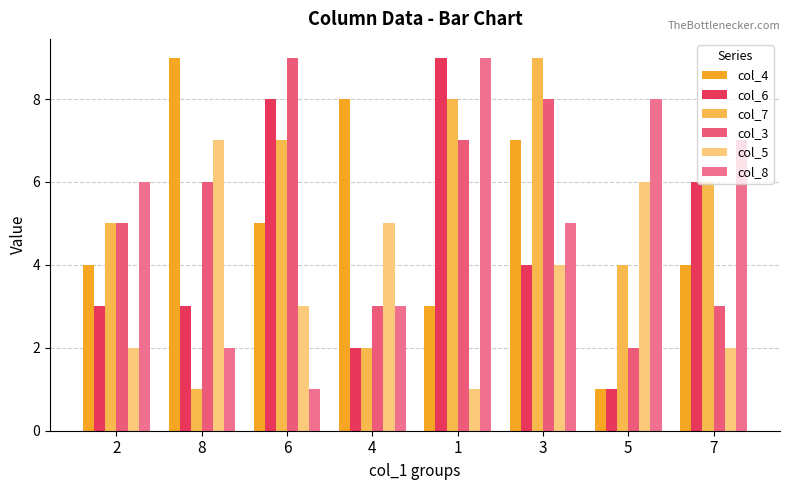

Reading left to right, list all the values displayed in this chart.

col_4: 2=4	8=9	6=5	4=8	1=3	3=7	5=1	7=4
col_6: 2=3	8=3	6=8	4=2	1=9	3=4	5=1	7=6
col_7: 2=5	8=1	6=7	4=2	1=8	3=9	5=4	7=6
col_3: 2=5	8=6	6=9	4=3	1=7	3=8	5=2	7=3
col_5: 2=2	8=7	6=3	4=5	1=1	3=4	5=6	7=2
col_8: 2=6	8=2	6=1	4=3	1=9	3=5	5=8	7=7